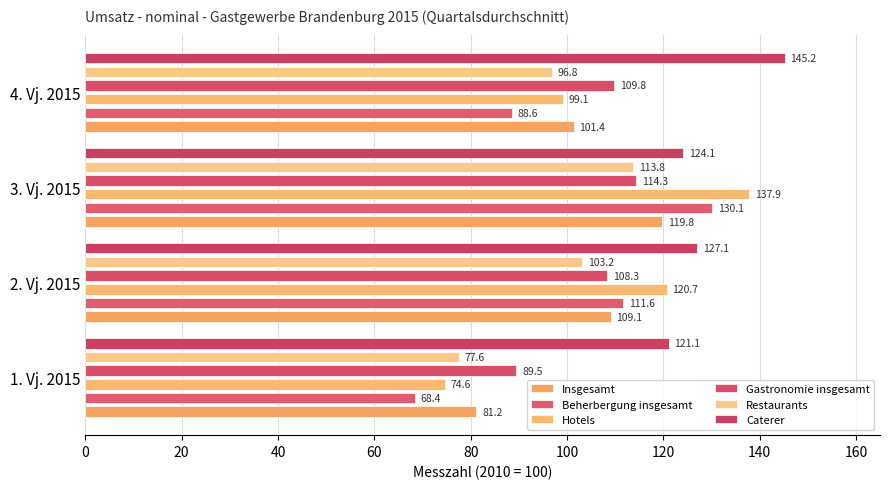

What is the sum of the Beherbergung insgesamt values at 1. Vj. 2015 and 2. Vj. 2015?

180.0